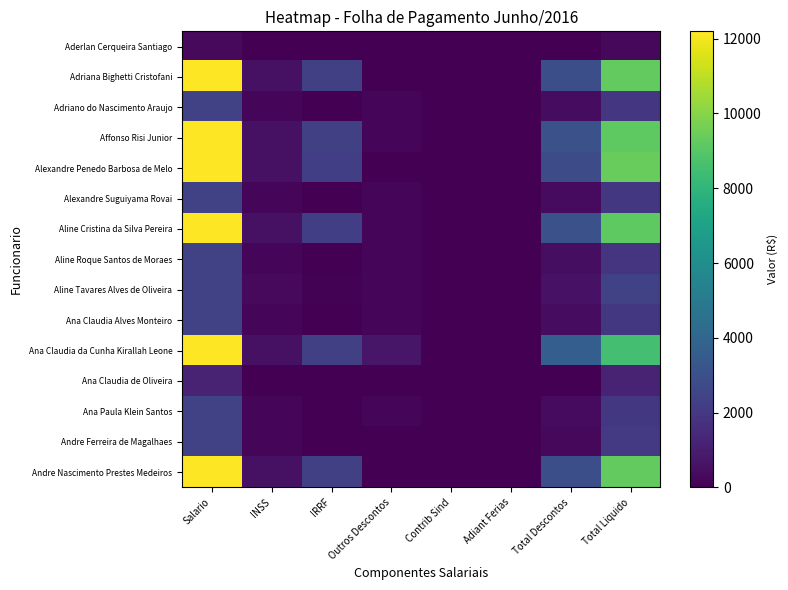

How many distinct data groups are displayed?

15